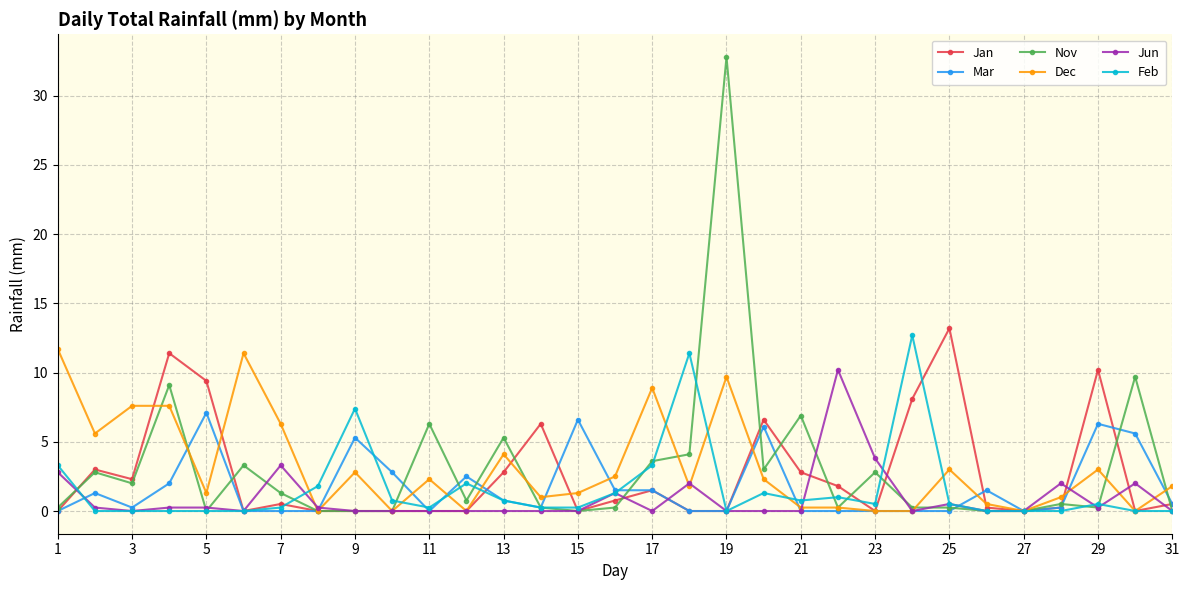

Which series has the largest range (max minus min)?

Nov